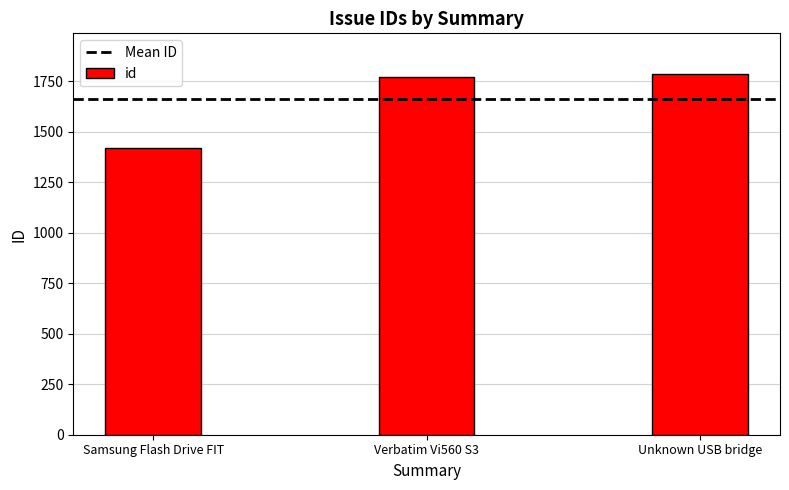

What is the label of the 2nd bar from the right?

Verbatim Vi560 S3